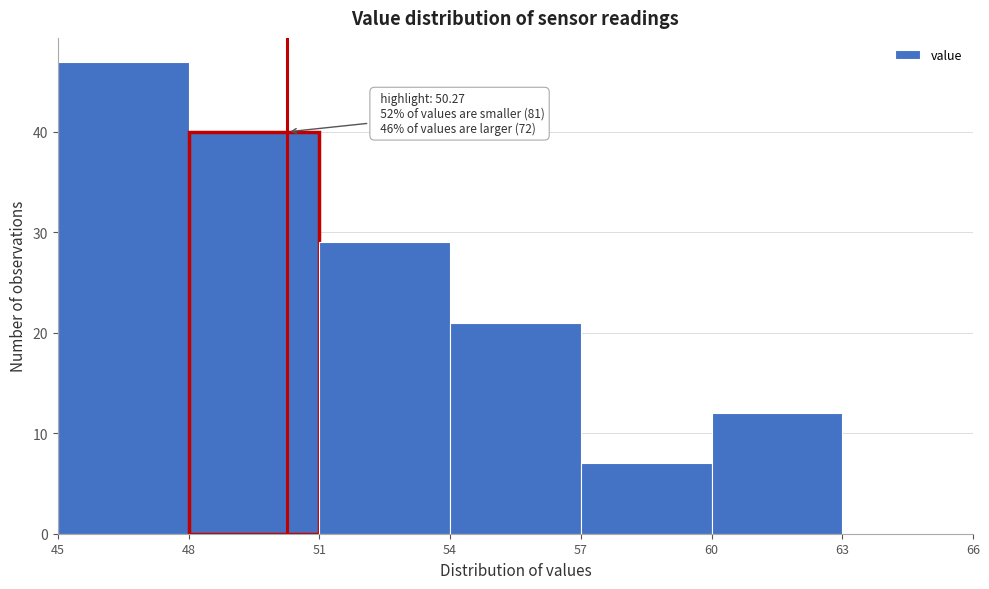

Over which range of the x-axis is the bar tallest?

45 to 48